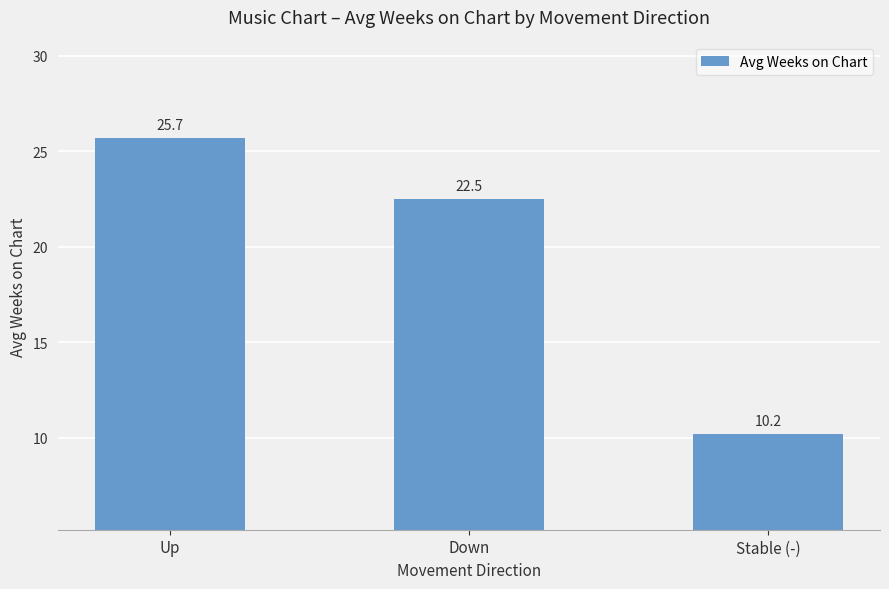

At which category does the chart reach its peak across all series?

Up